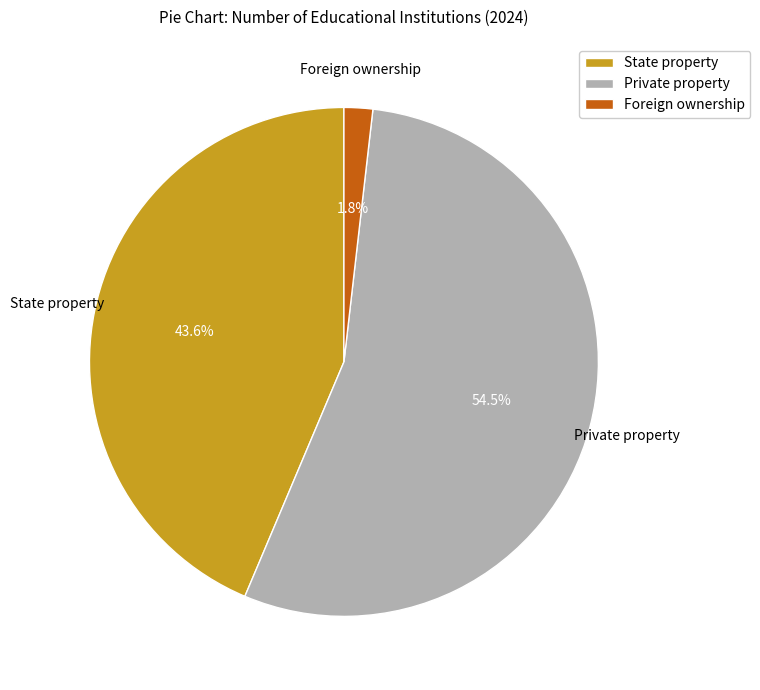

Which category has the smallest portion of the pie?

Foreign ownership